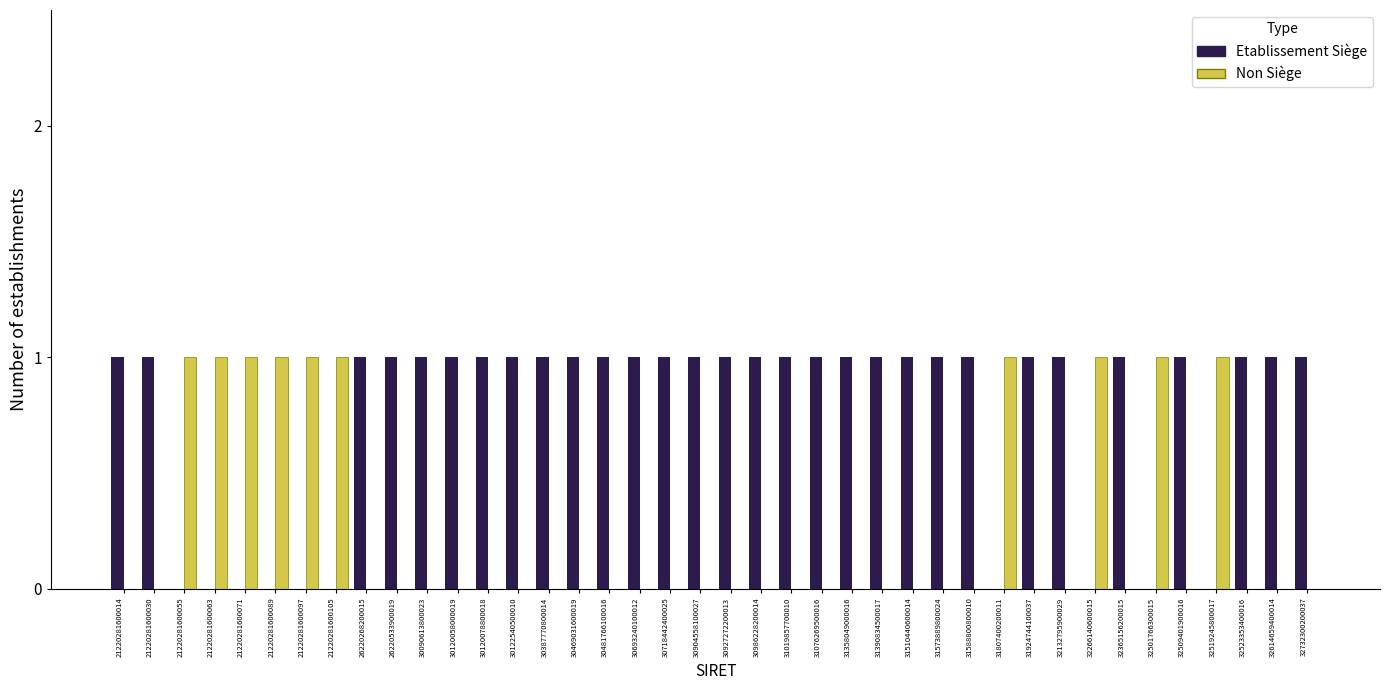

True or false: Non Siège has a value of 0 at 30693240100012.

True